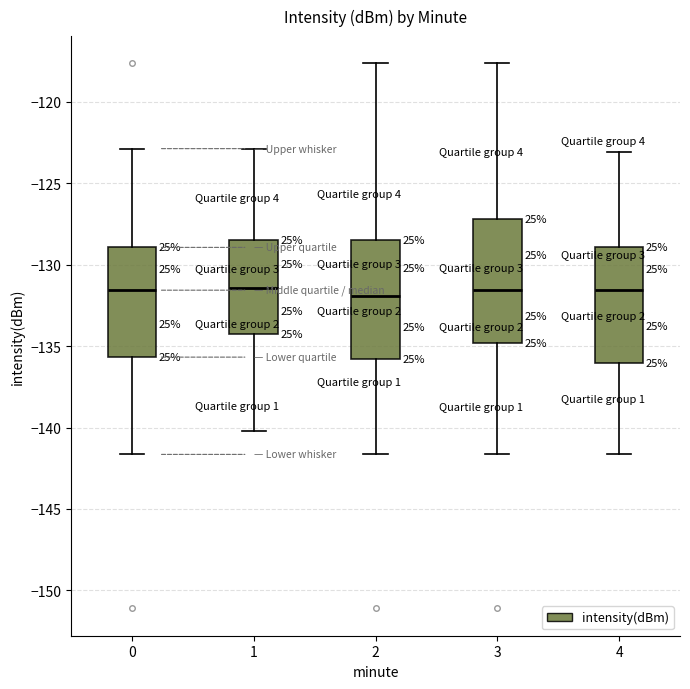

Reading left to right, transcribe this box plot: for each box, give where its median line is, the range the box spans, and where its two whiskers end, as read against the y-axis. The values are not printed on the chart, so give them approximately, as read against the axis.

0: median -131.5, box -135.5 to -129.0, whiskers -141.5 to -123.0
1: median -131.5, box -134.0 to -128.5, whiskers -140.0 to -123.0
2: median -132.0, box -136.0 to -128.5, whiskers -141.5 to -117.5
3: median -131.5, box -135.0 to -127.0, whiskers -141.5 to -117.5
4: median -131.5, box -136.0 to -129.0, whiskers -141.5 to -123.0